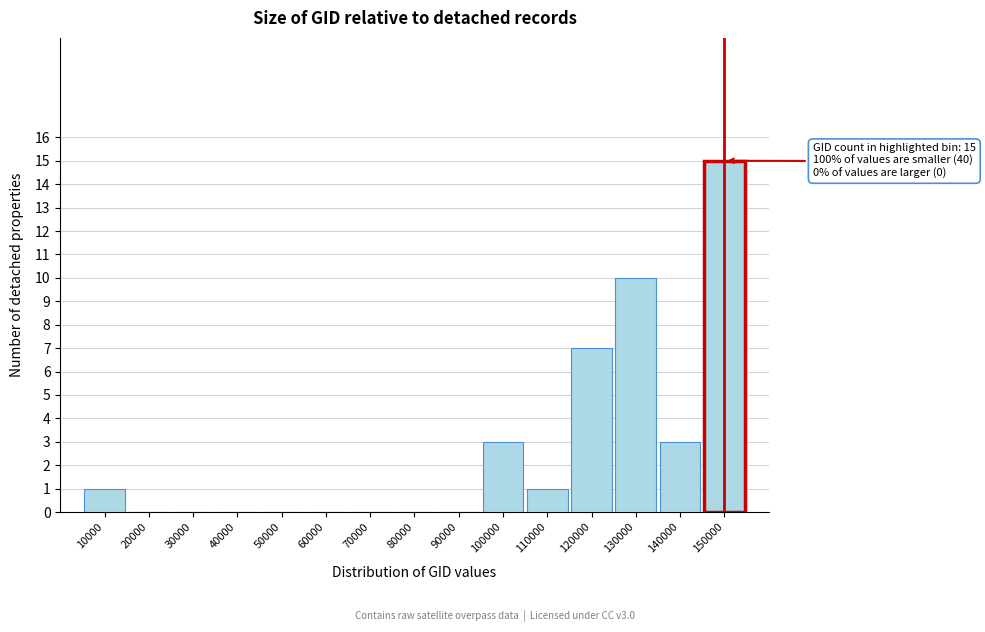

Reading left to right, extract all data points from this chart.

10000=1	20000=0	30000=0	40000=0	50000=0	60000=0	70000=0	80000=0	90000=0	100000=3	110000=1	120000=7	130000=10	140000=3	150000=15